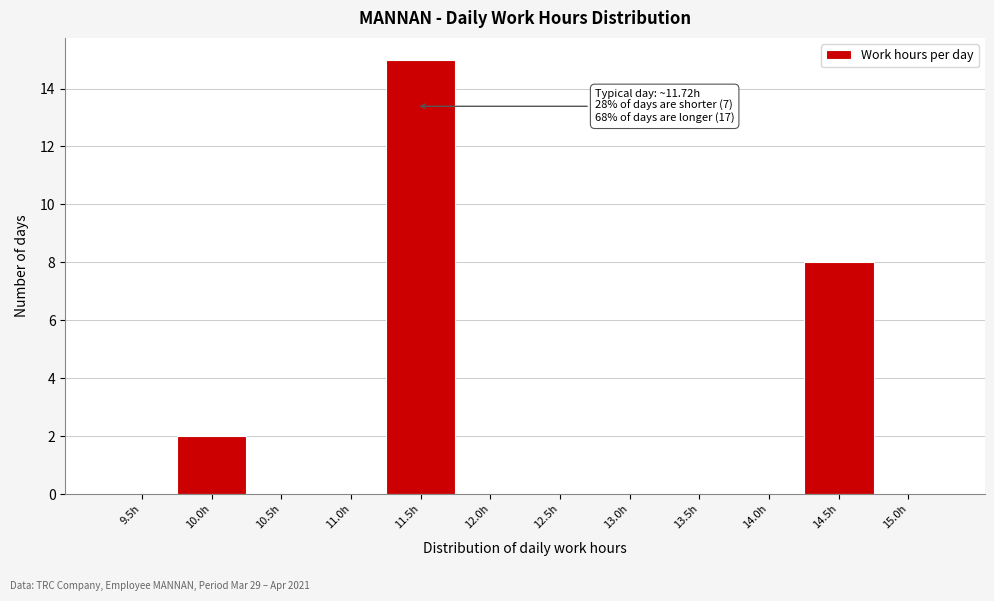

Reading left to right, extract all data points from this chart.

9.5h=0	10.0h=2	10.5h=0	11.0h=0	11.5h=15	12.0h=0	12.5h=0	13.0h=0	13.5h=0	14.0h=0	14.5h=8	15.0h=0